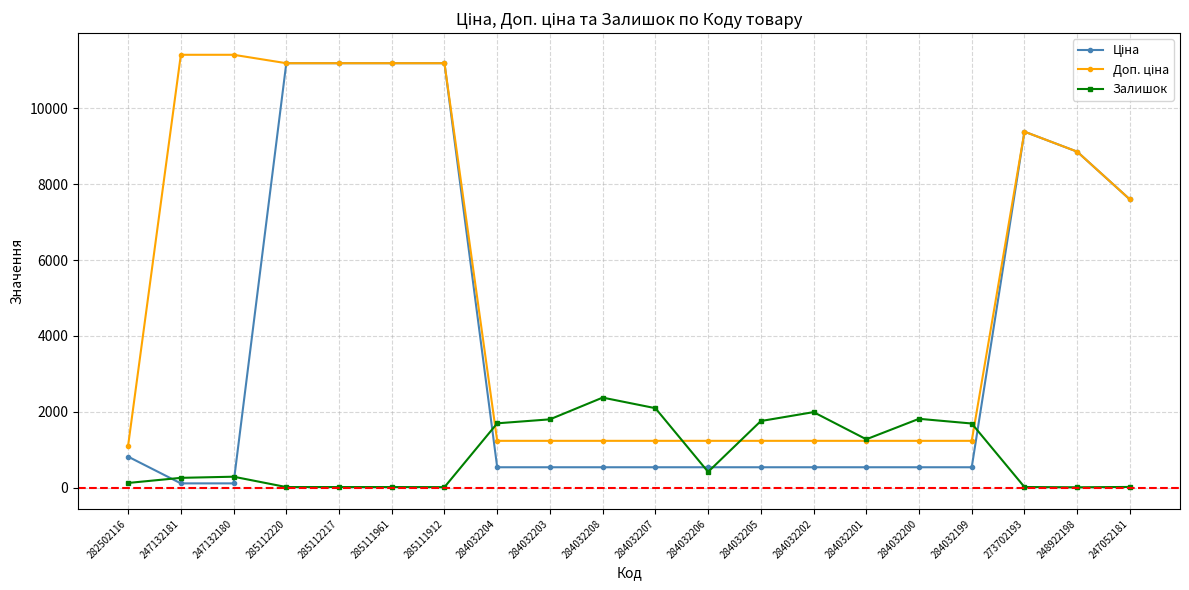

What is the highest value of the Залишок series?

2375.0